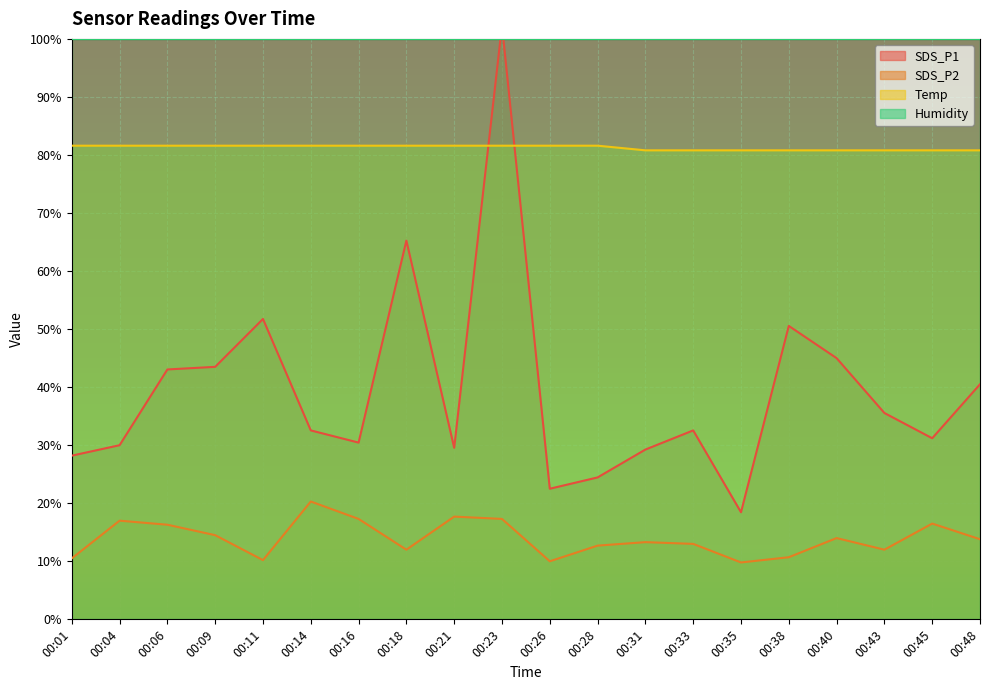

What is the value of the SDS_P1 point at the 20th from the left?

40.5